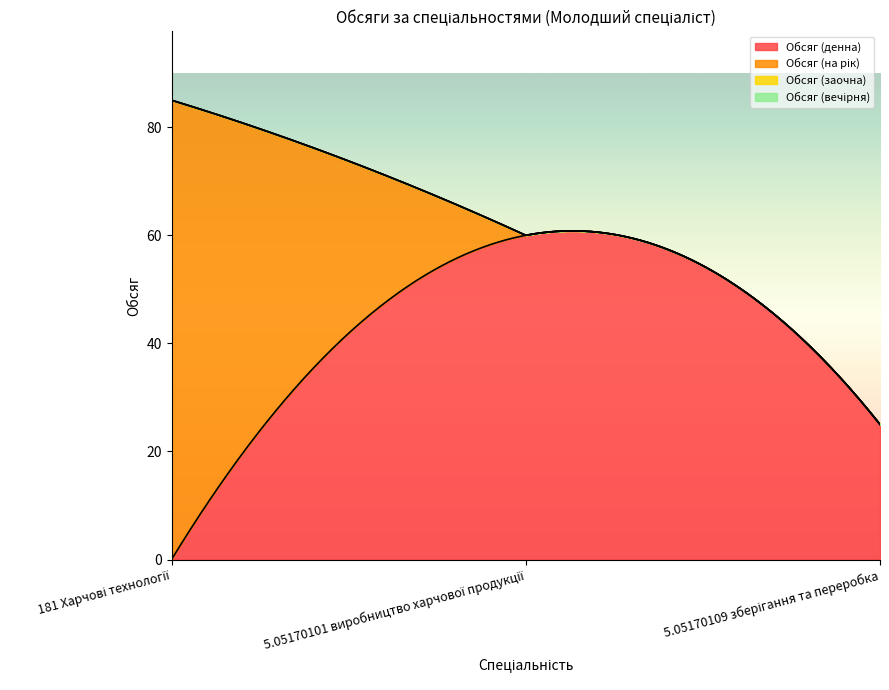

How many data points in Обсяг (денна) are less than 25?

1